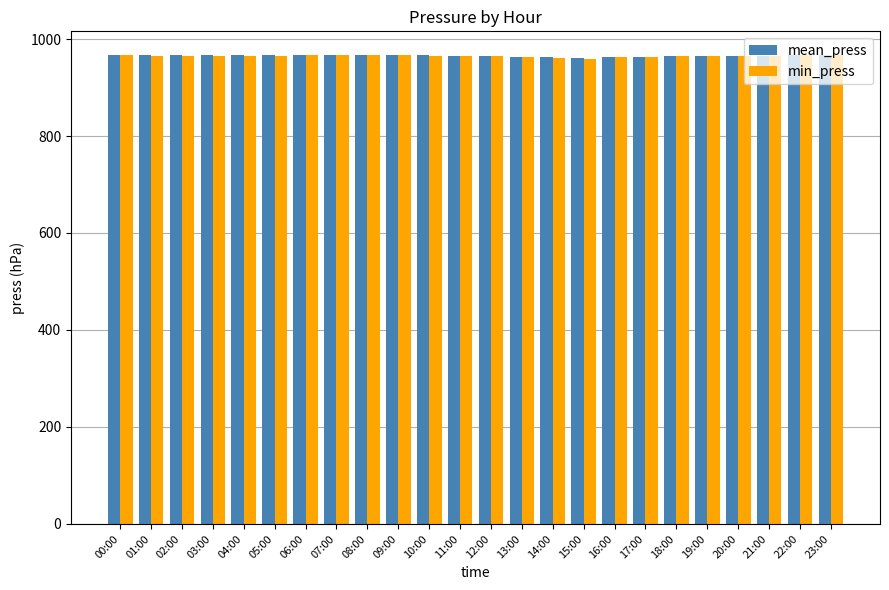

What is the maximum value for min_press?

967.0